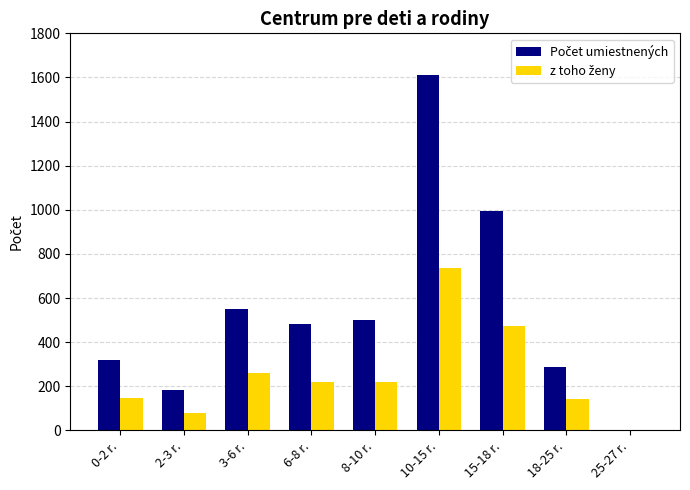

At which category is the sum across all series the highest?

10-15 r.